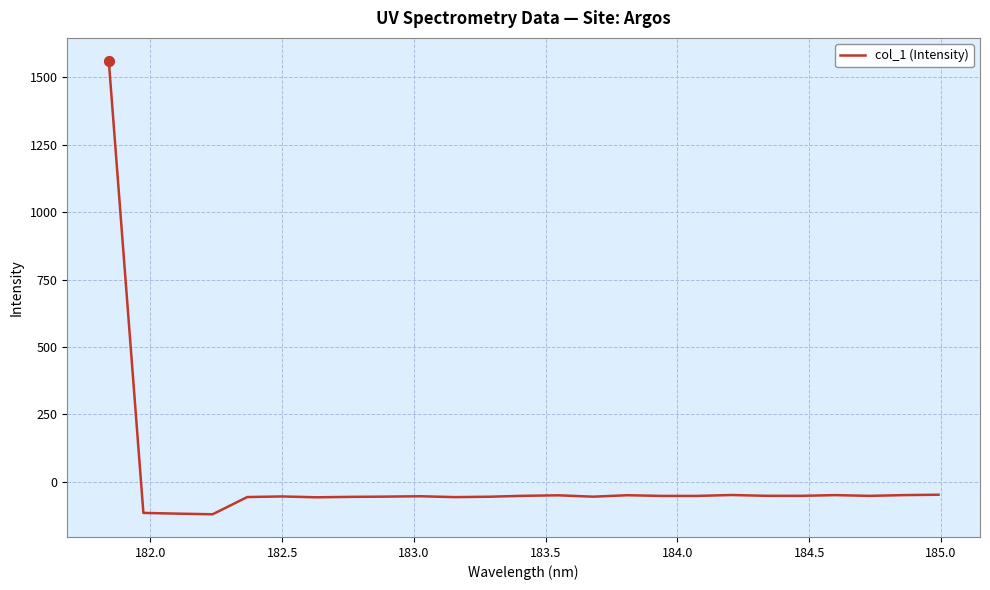

What is the smallest value displayed?

-119.8